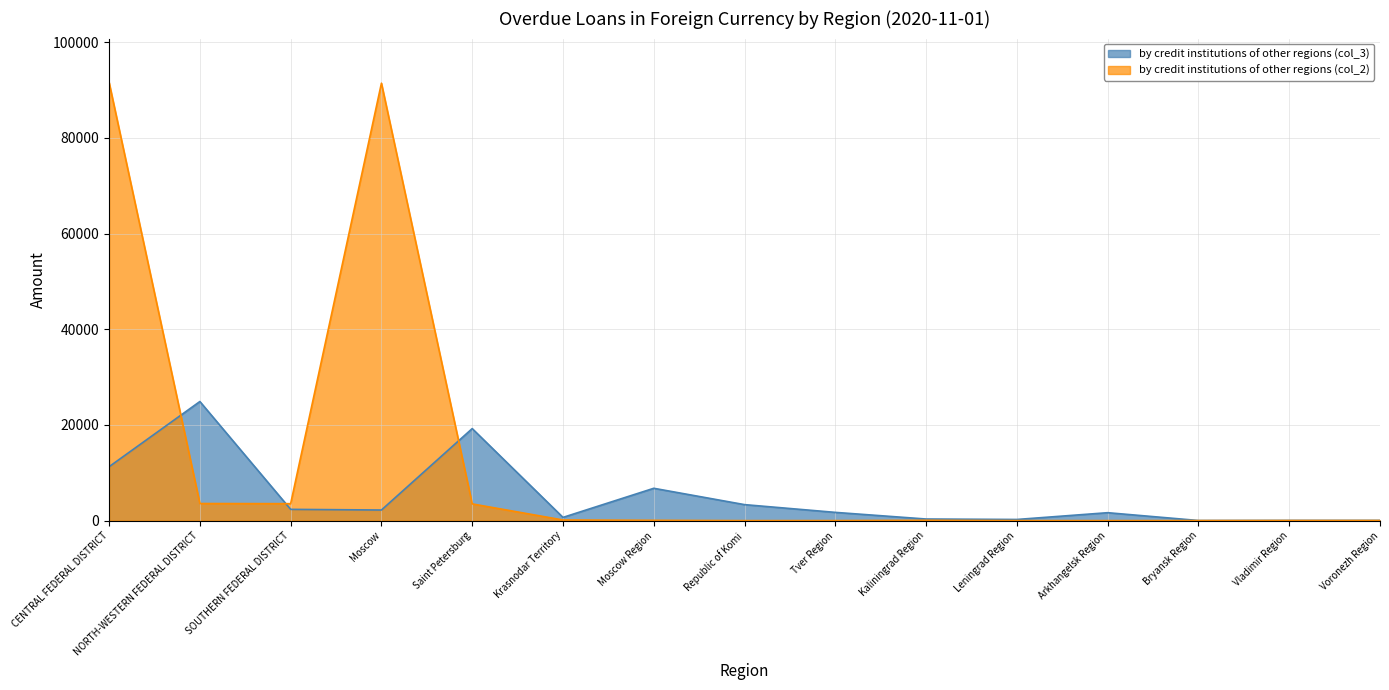

Which label corresponds to the smallest value in the chart?

Republic of Komi